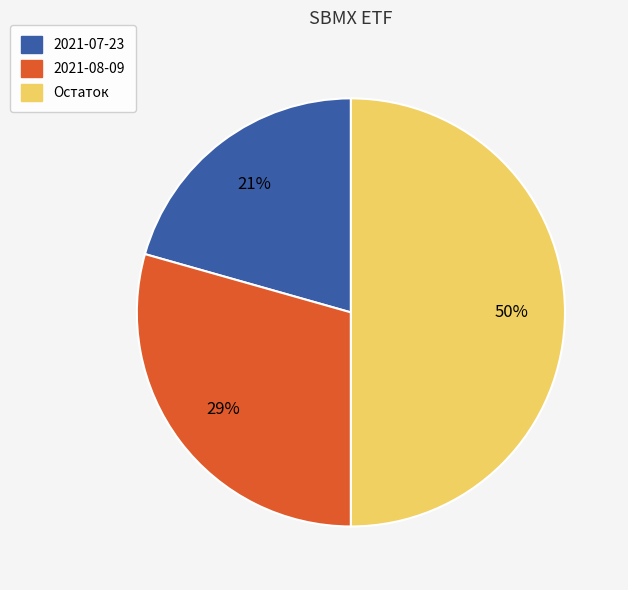

Is the sum of Остаток and 2021-08-09 greater than half?

Yes